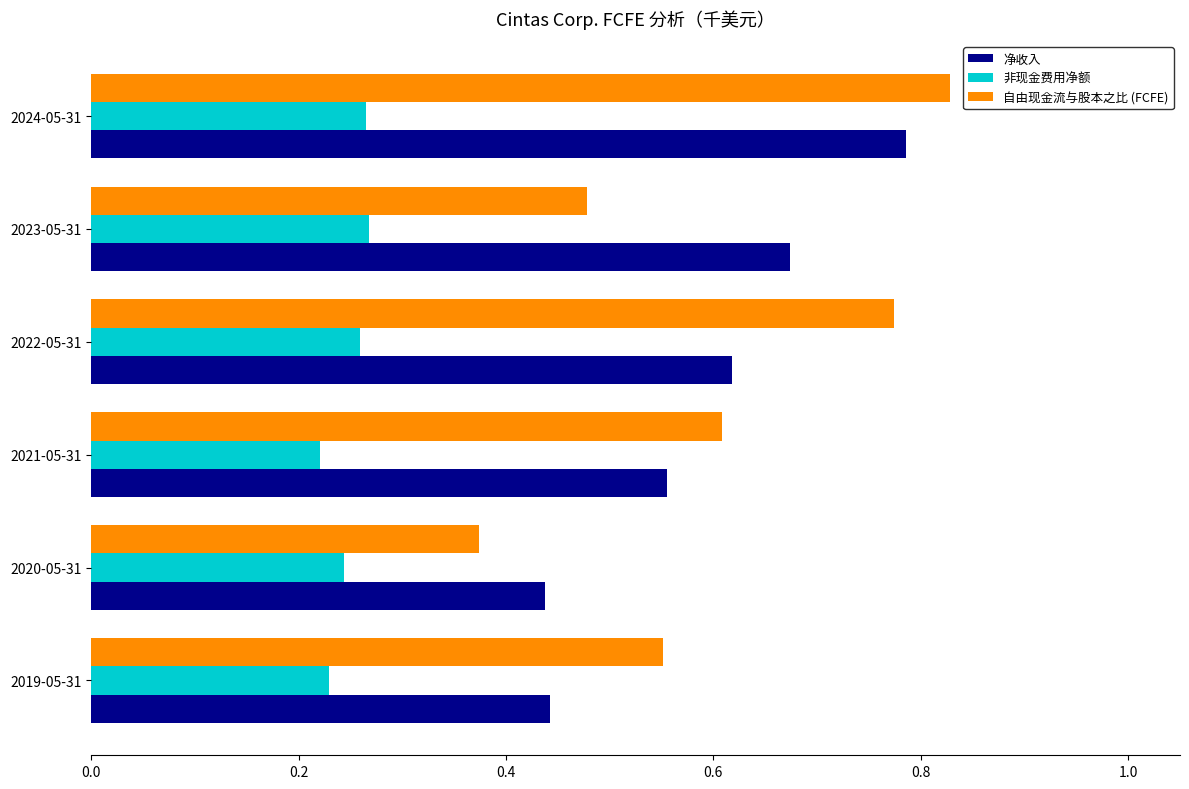

Which series changed the most between 2019-05-31 and 2023-05-31?

净收入